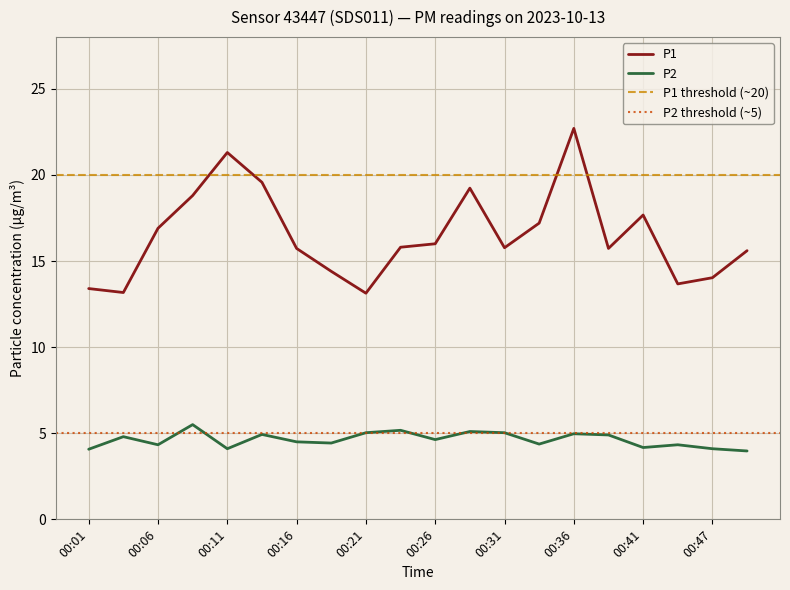

List the series in order of their peak value, highest first.

P1, P2